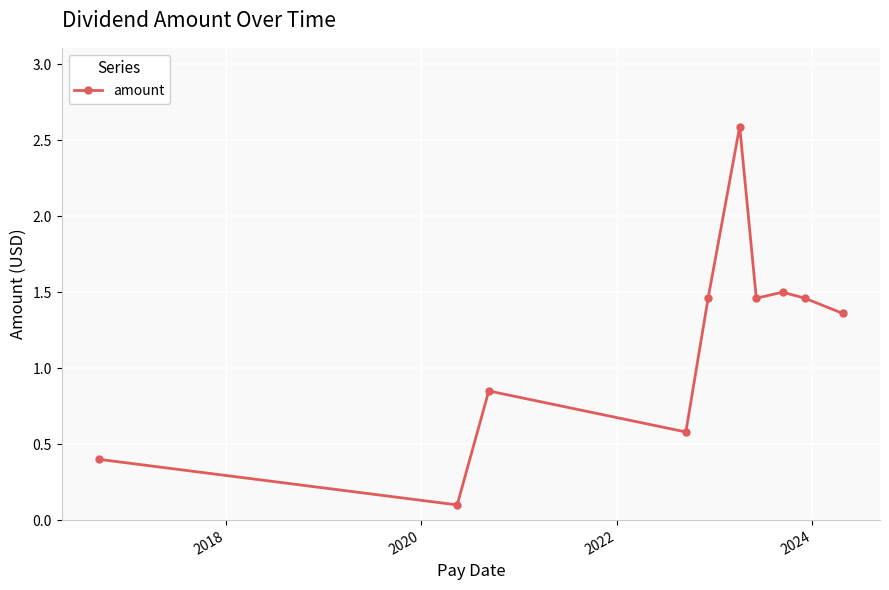

What is the average value?

1.2